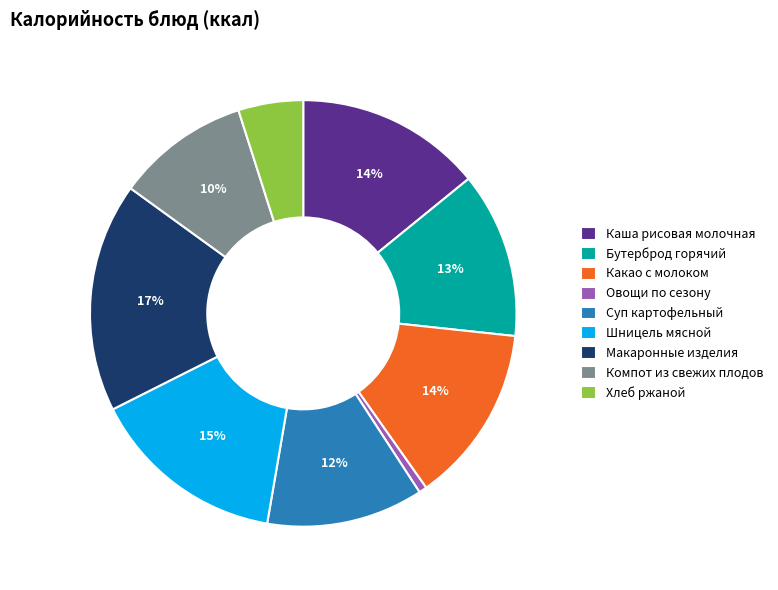

Does any single category account for the majority?

No